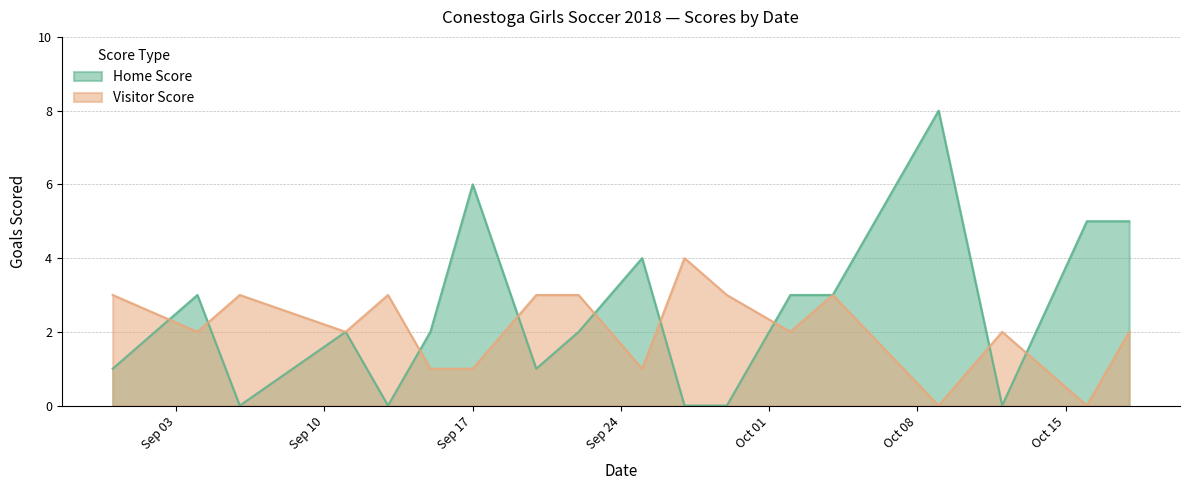

How many values in the Visitor Score series exceed 2?

8